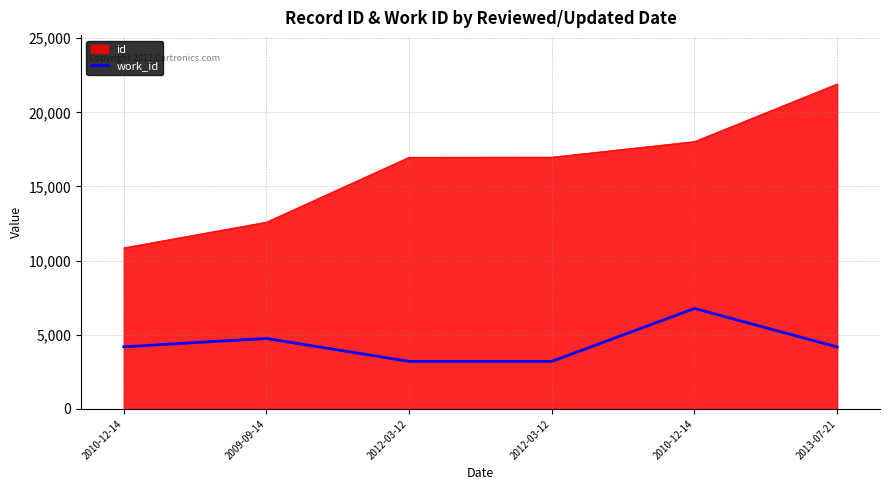

How many lines are shown in the chart?

2